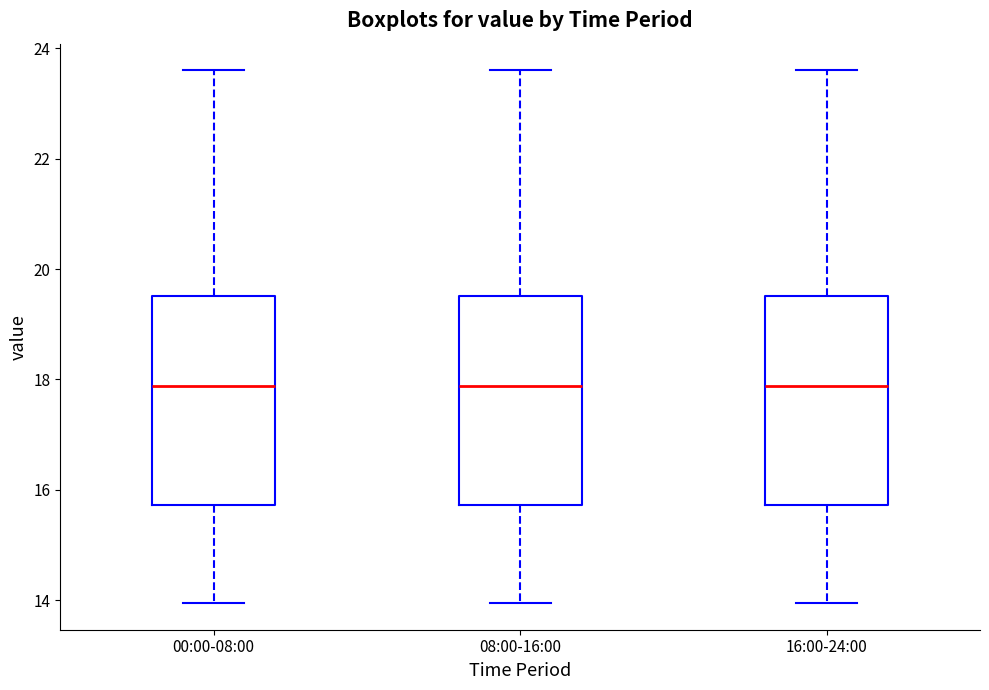

Where does the upper whisker of the box for 08:00-16:00 end on the y-axis? The values are not printed on the chart, so give them approximately, as read against the axis.

23.6